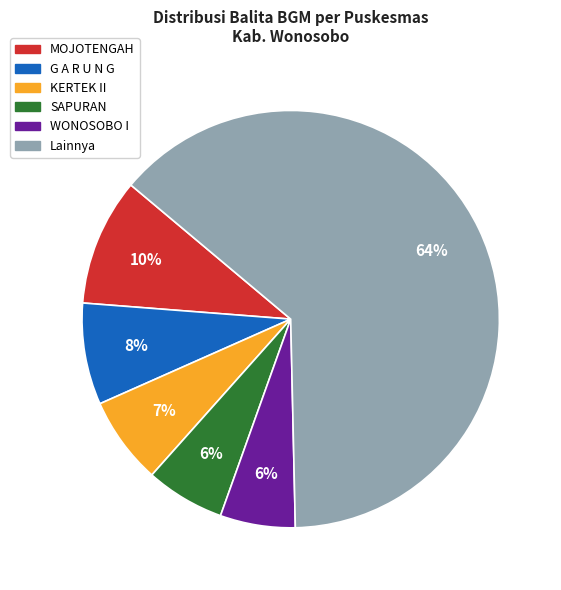

To the nearest percent, what is the average slice percentage?

17%